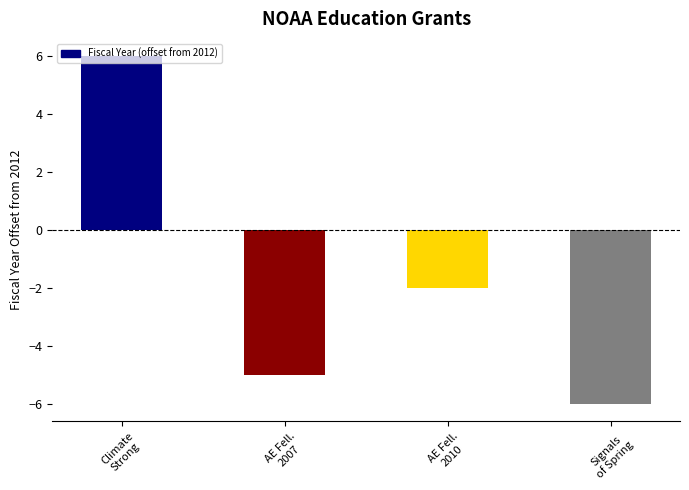

What is the difference between the values at Signals
of Spring and Climate
Strong?

12